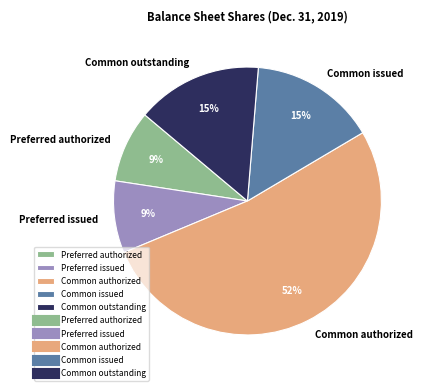

What percentage is the Preferred issued slice, to the nearest percent?

9%